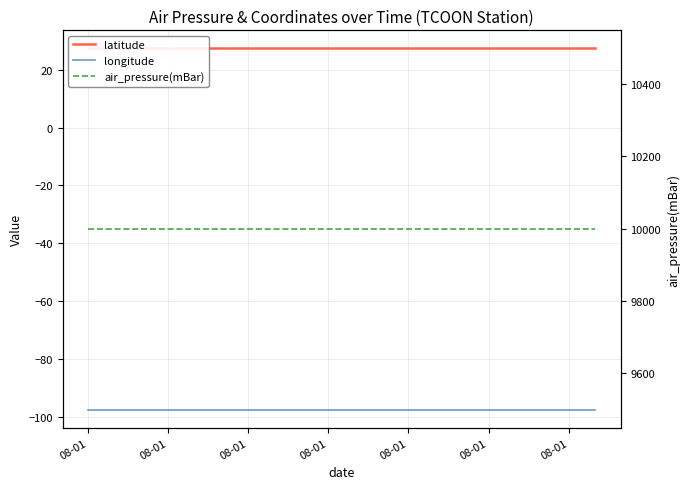

Reading right to left, extract all data points from this chart.

latitude: 27.3	27.3	27.3	27.3	27.3	27.3	27.3	27.3	27.3	27.3	27.3	27.3	27.3	27.3	27.3	27.3	27.3	27.3	27.3	27.3
longitude: -97.4	-97.4	-97.4	-97.4	-97.4	-97.4	-97.4	-97.4	-97.4	-97.4	-97.4	-97.4	-97.4	-97.4	-97.4	-97.4	-97.4	-97.4	-97.4	-97.4
air_pressure(mBar): 9999.0	9999.0	9999.0	9999.0	9999.0	9999.0	9999.0	9999.0	9999.0	9999.0	9999.0	9999.0	9999.0	9999.0	9999.0	9999.0	9999.0	9999.0	9999.0	9999.0